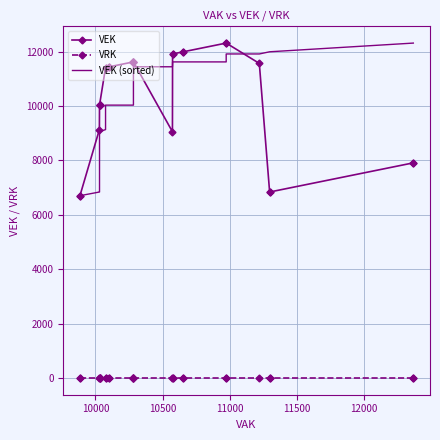

True or false: VEK (sorted) has more than 1 interior local peaks.

False